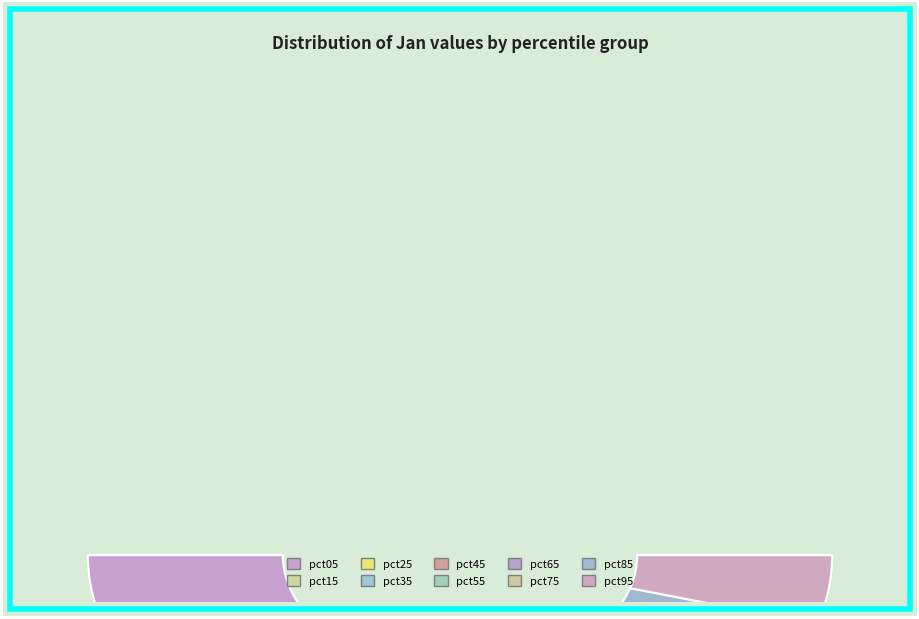

Is pct55 the majority of the pie?

No